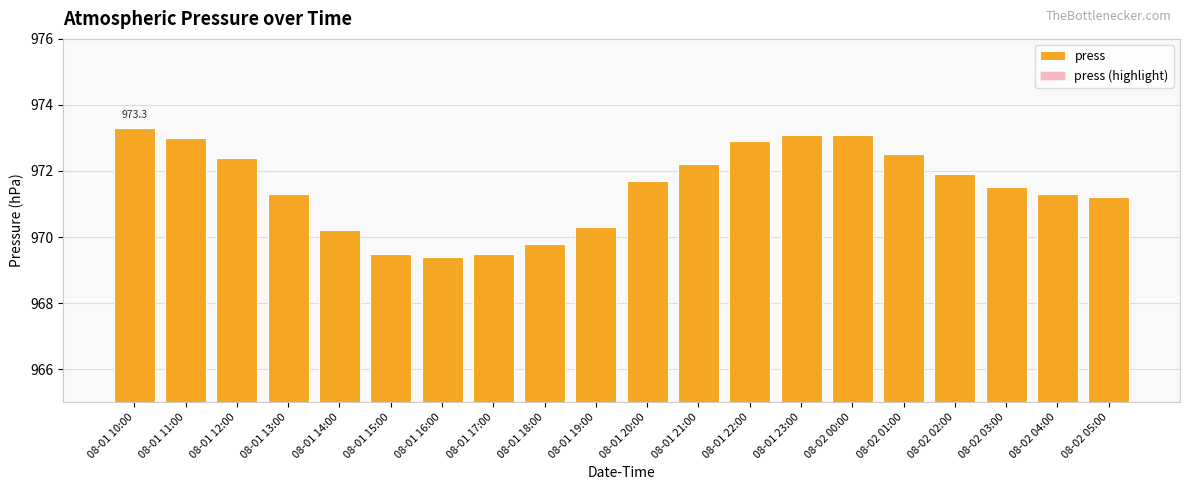

Is it true that press (highlight) equals 1498.6 at 08-01 22:00?

False